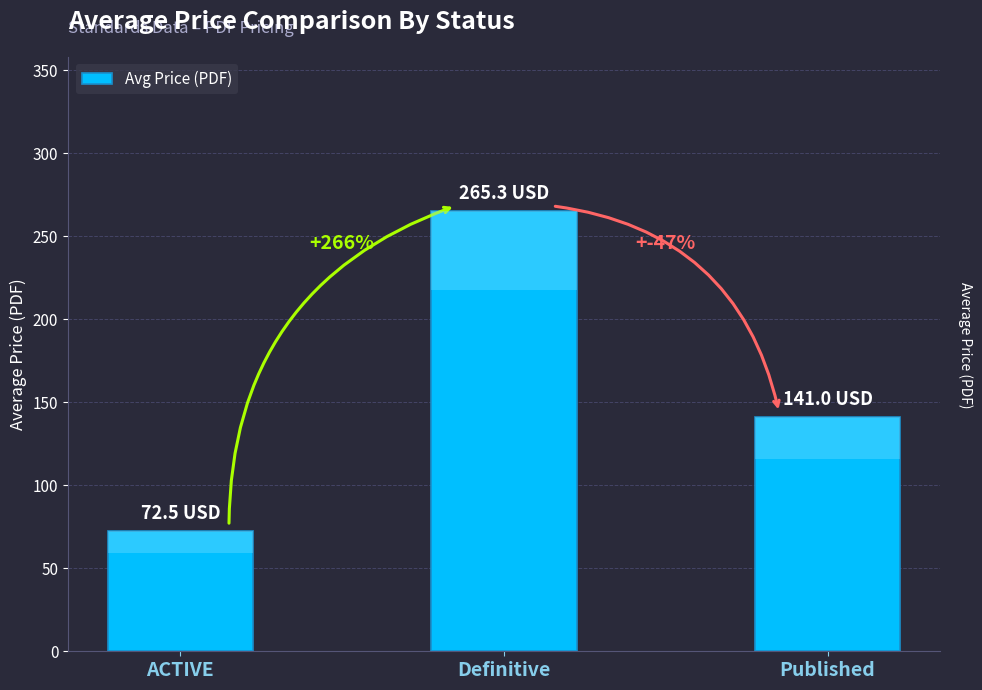

How many data points are less than 141?

1